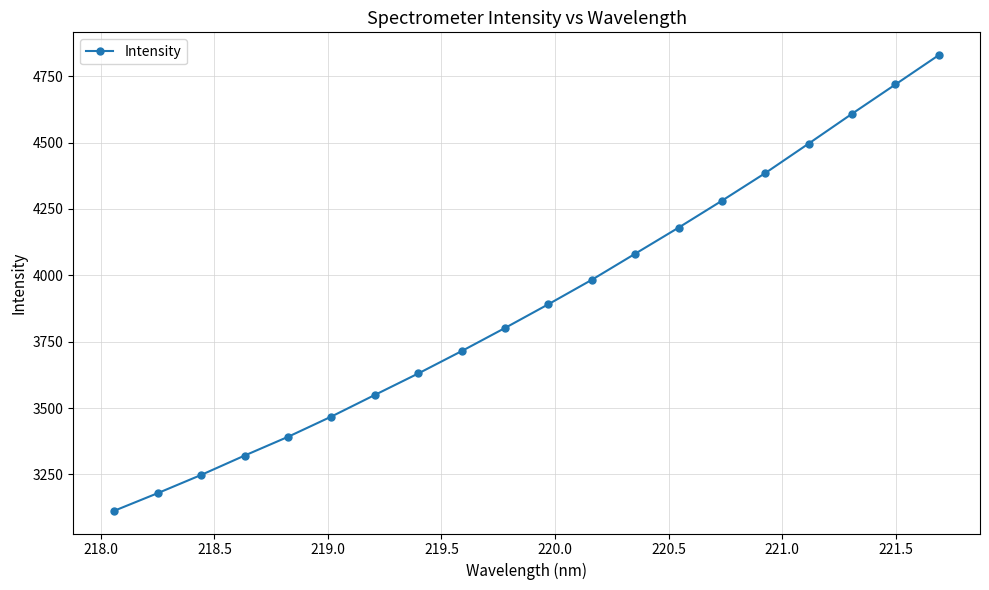

What is the smallest value displayed?

3113.0